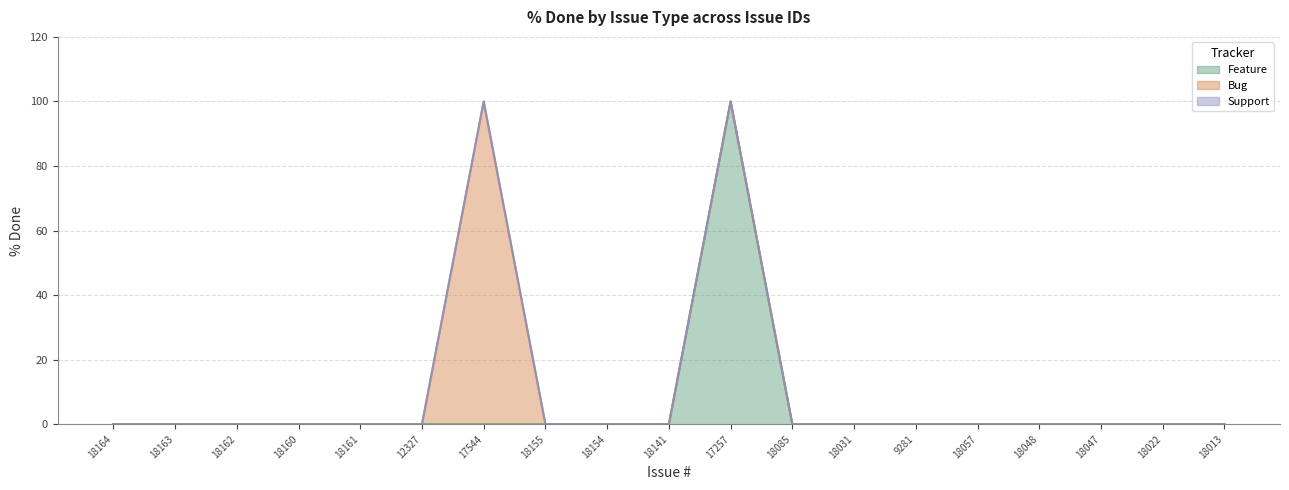

In Bug, how many points are higher than both neighbors (excluding endpoints)?

1